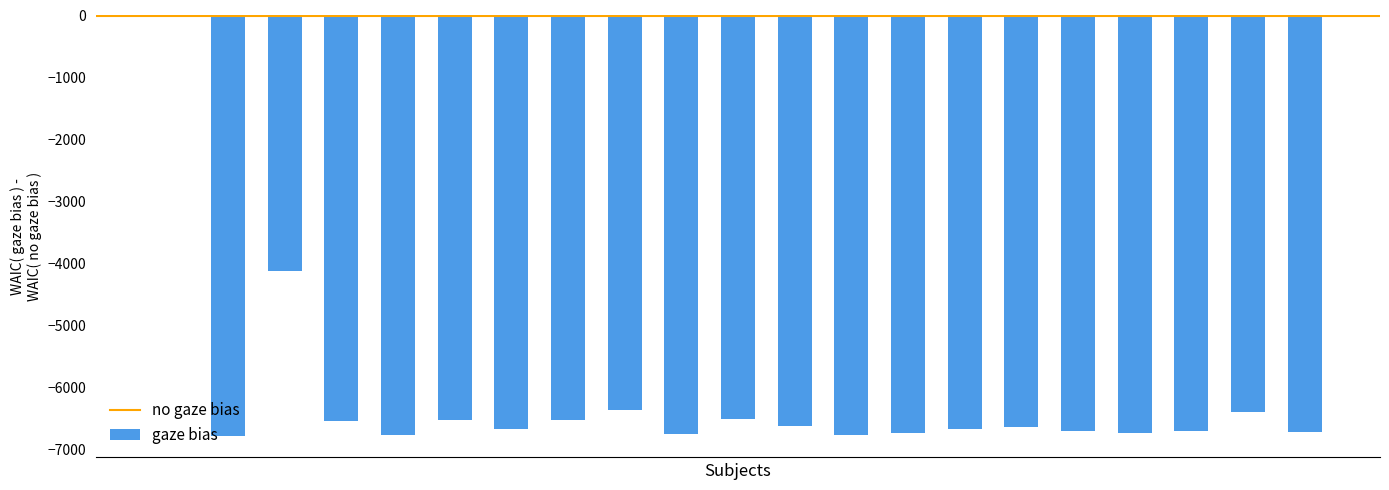

What is the sum of all values?

-130117